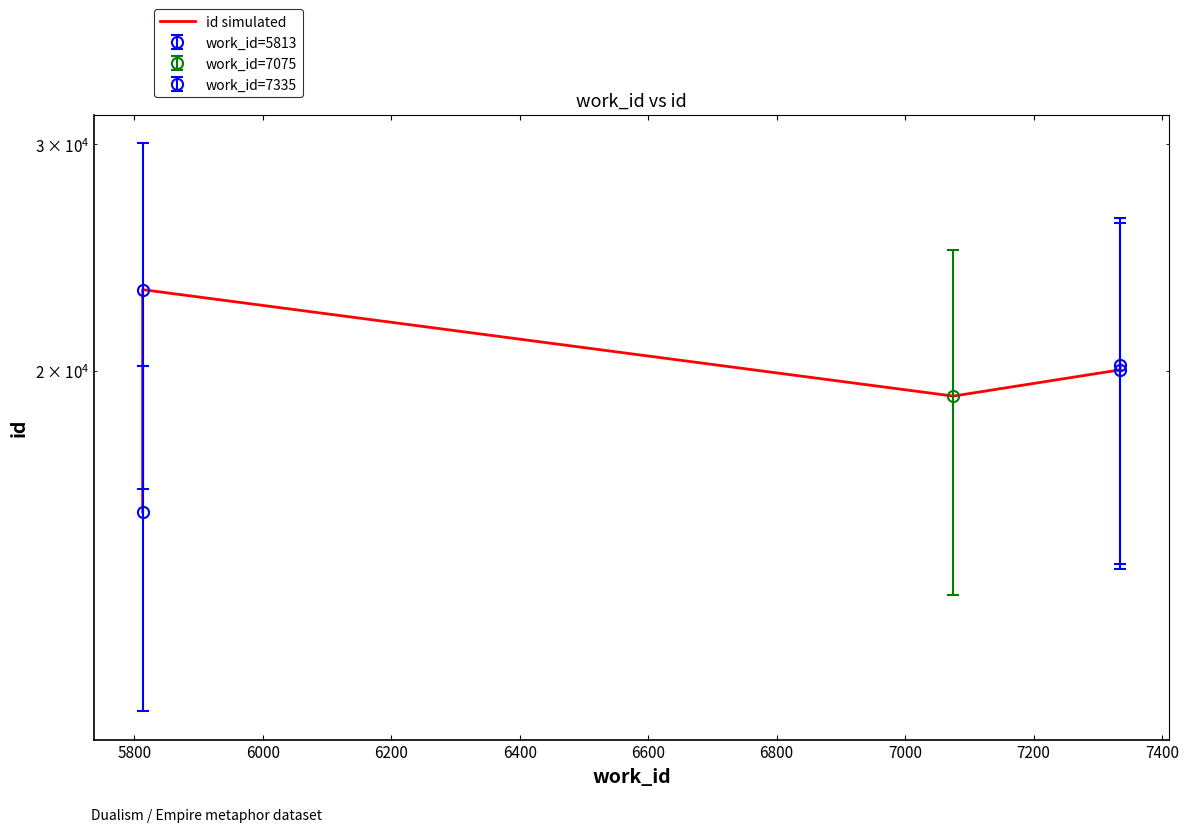

What is the difference between the values at 6400 and 6200?

186